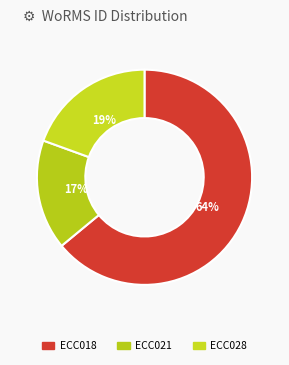

How much of the chart is everything except ECC028?

80.5%